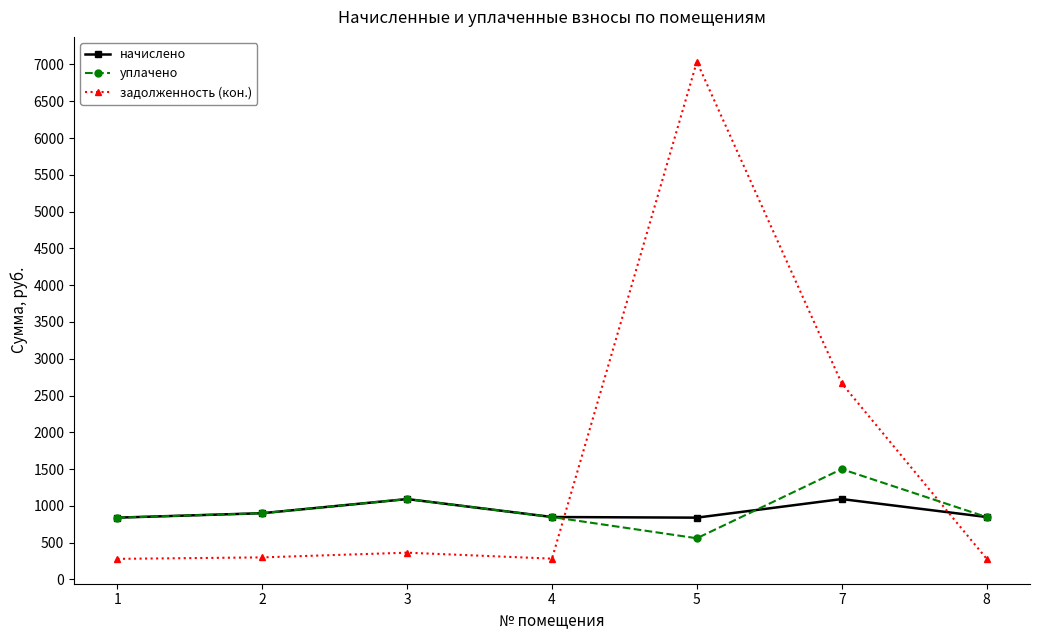

The value of уплачено at 4 is 175.9. True or false?

False